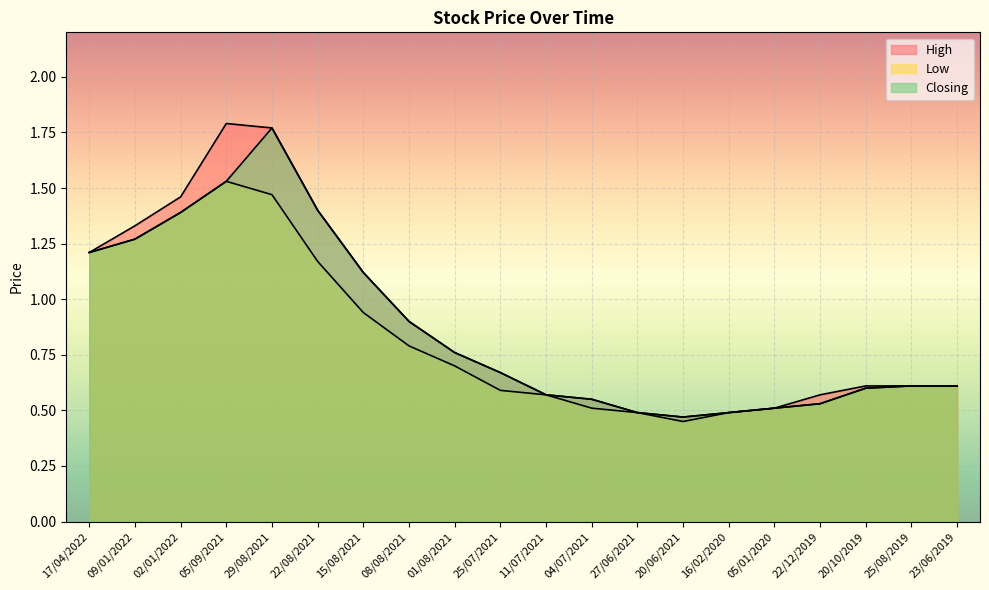

True or false: Closing has more than 0 points higher than both neighbors.

True